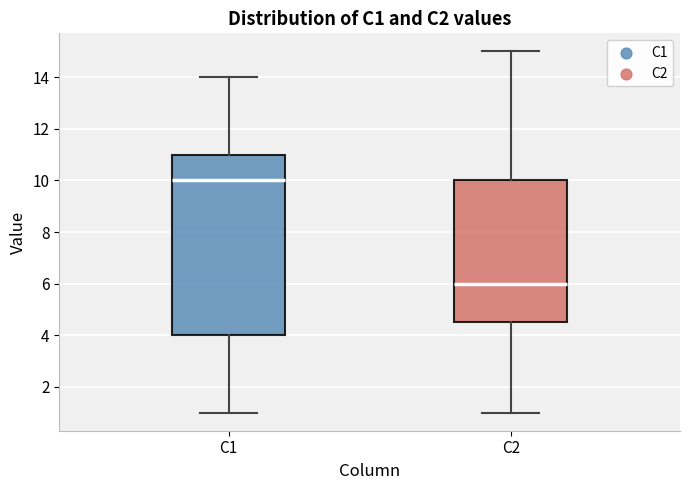

Reading left to right, transcribe this box plot: for each box, give where its median line is, the range the box spans, and where its two whiskers end, as read against the y-axis. The values are not printed on the chart, so give them approximately, as read against the axis.

C1: median 10.0, box 4.0 to 11.0, whiskers 1.0 to 14.0
C2: median 6.0, box 4.6 to 10.0, whiskers 1.0 to 15.0